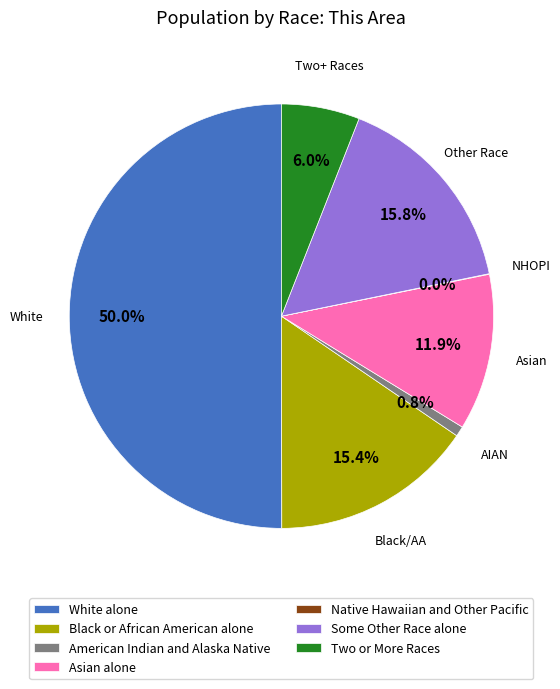

What is the largest slice in the pie chart?

White alone